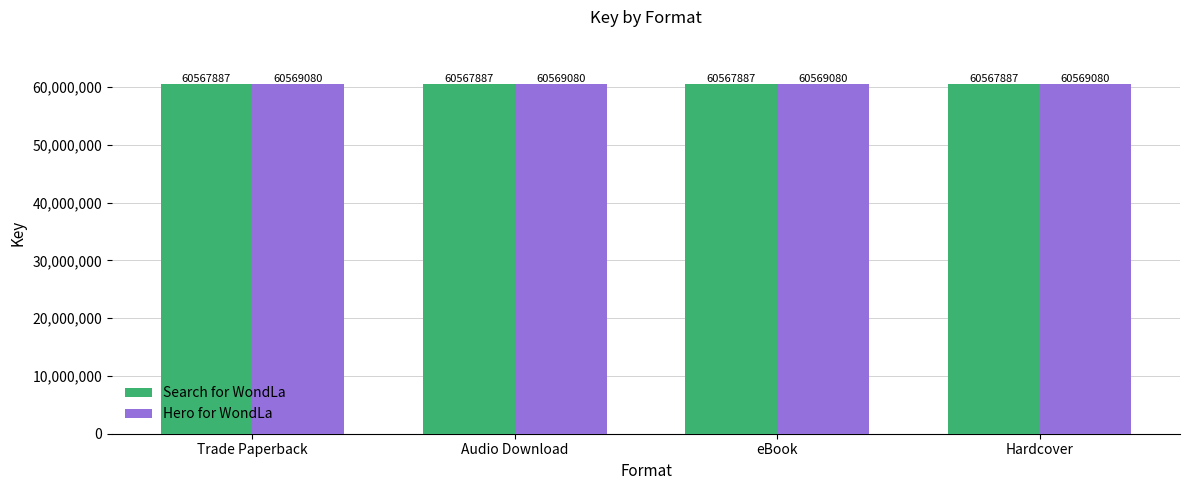

What is the greatest value displayed?

60569080